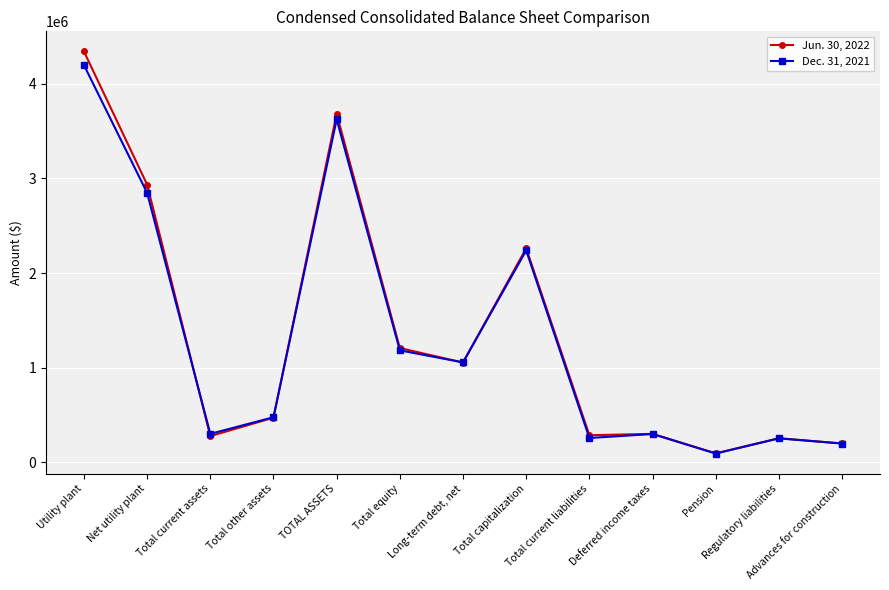

What is the label of the 13th point from the right?

Utility plant